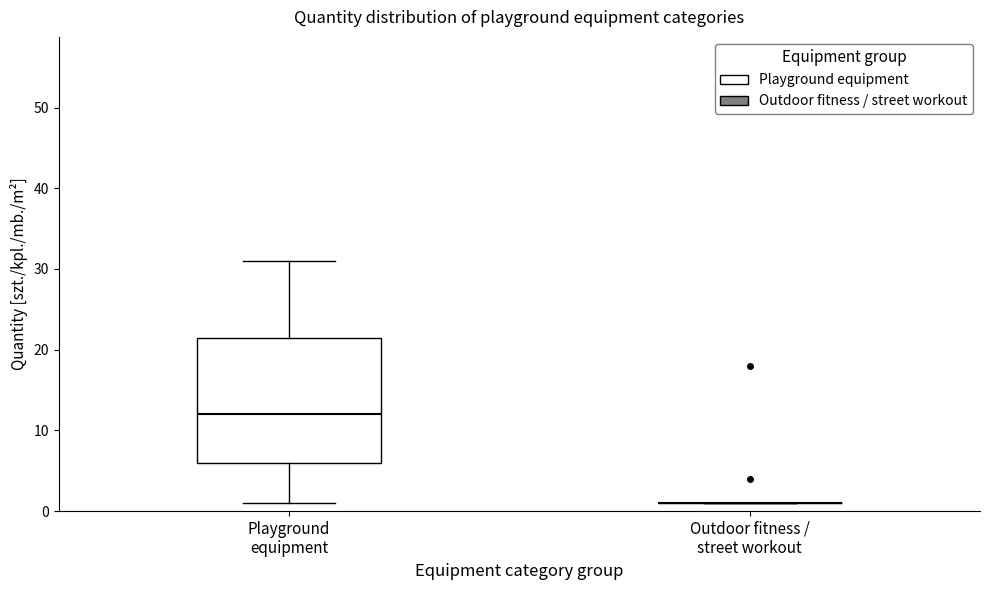

Reading left to right, read every box against the y-axis: the position of its median line, the range the box covers, and the ends of its whiskers. The values are not printed on the chart, so give them approximately, as read against the axis.

Playground equipment: median 12, box 6 to 22, whiskers 1 to 31
Outdoor fitness / street workout: box collapsed to a line at 1, whiskers 1 to 1